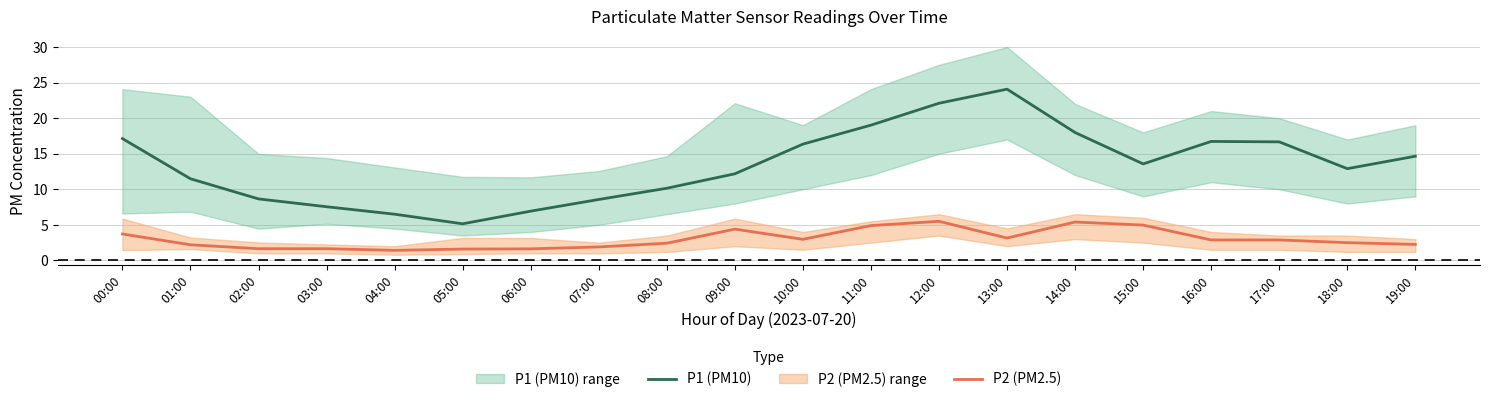

Is it true that P2 (PM2.5) equals 3.9 at 01:00?

False